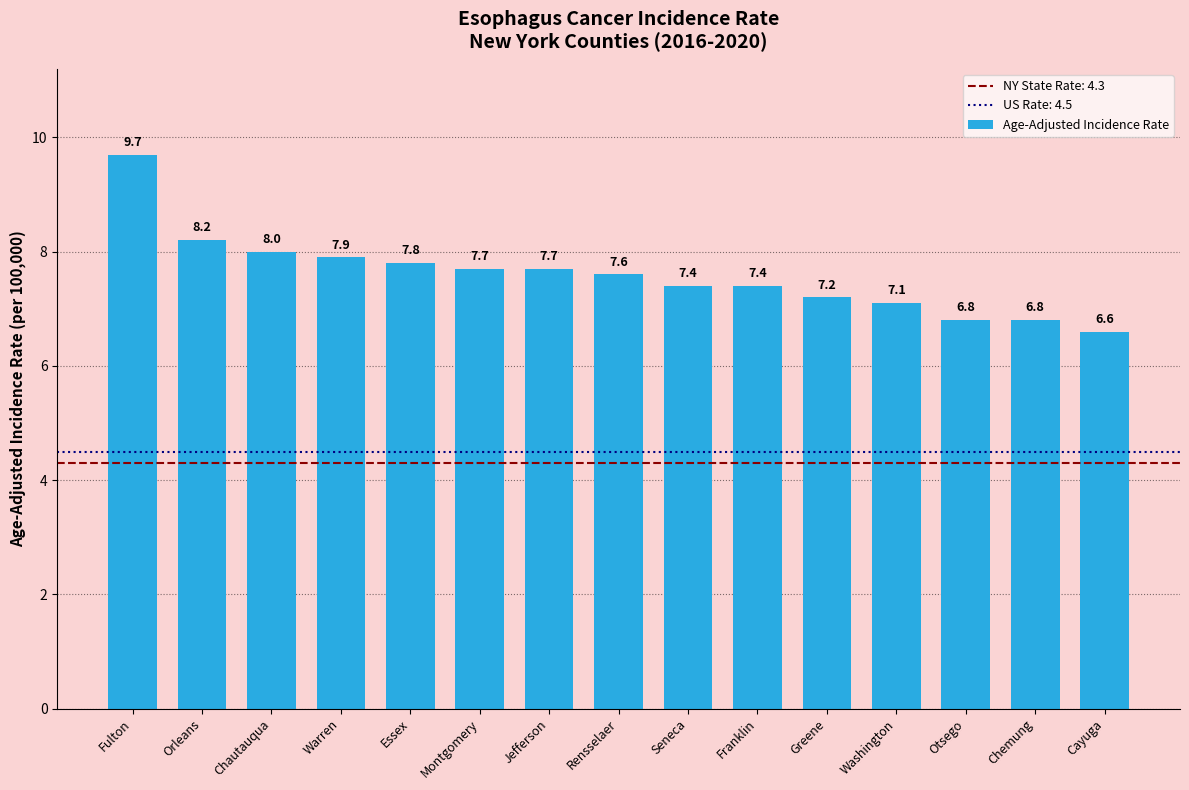

Reading right to left, extract all data points from this chart.

6.6	6.8	6.8	7.1	7.2	7.4	7.4	7.6	7.7	7.7	7.8	7.9	8.0	8.2	9.7